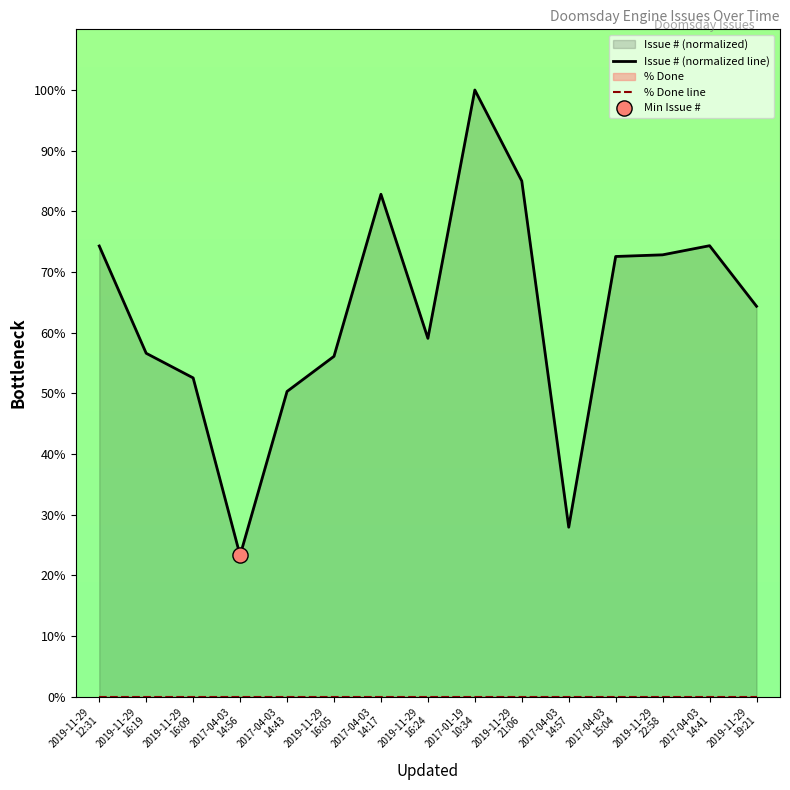

Which series contains the highest Y value?

Issue # (normalized line)